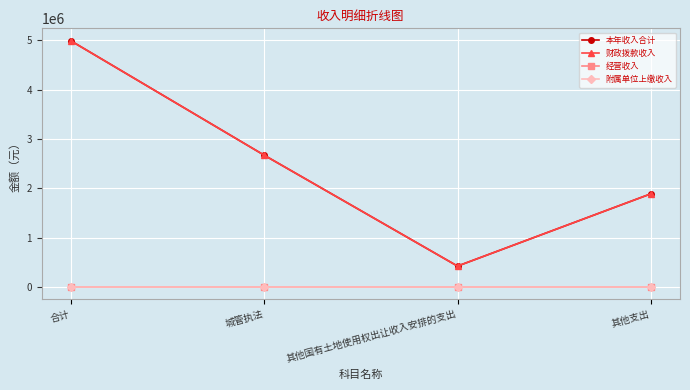

True or false: 财政拨款收入 and 本年收入合计 intersect in this chart.

False